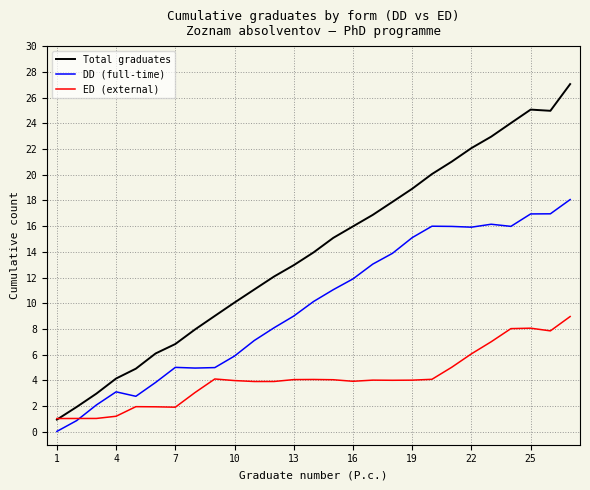

What is the maximum value for ED (external)?

9.0